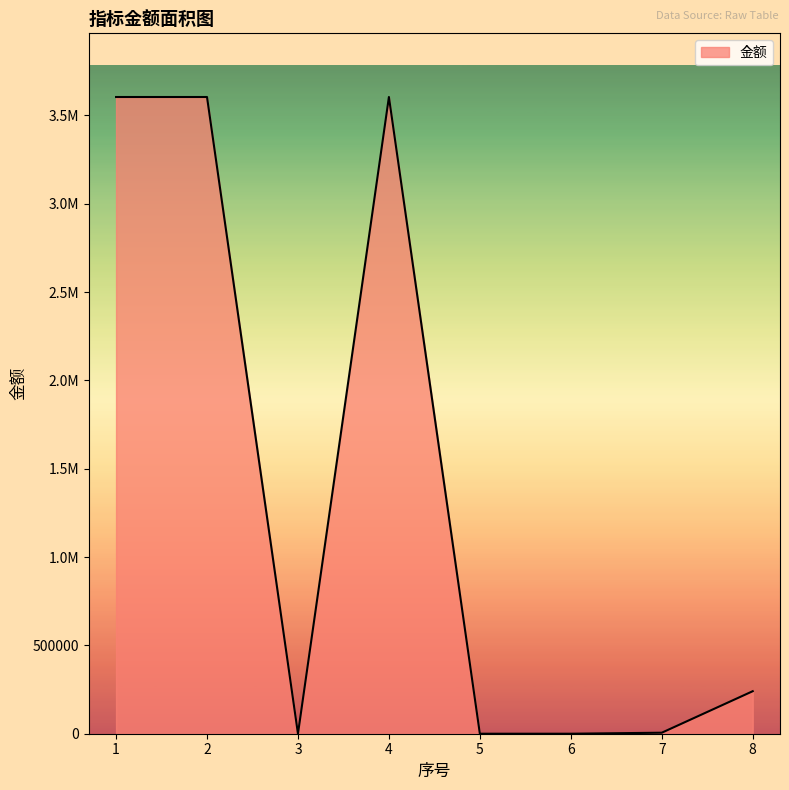

What is the average value?

1382232.7